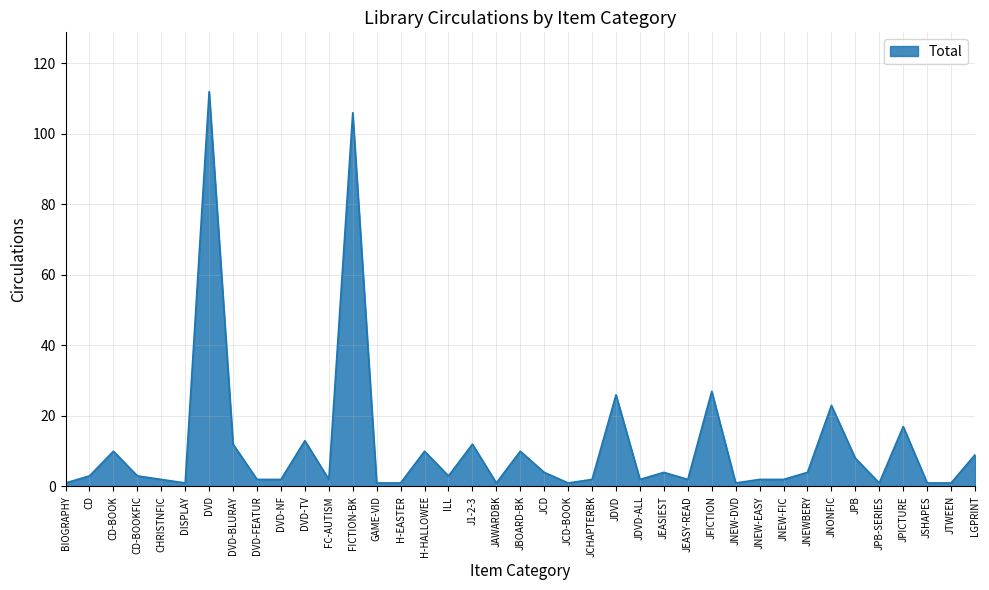

Does the chart display data point markers on the line(s)?

No